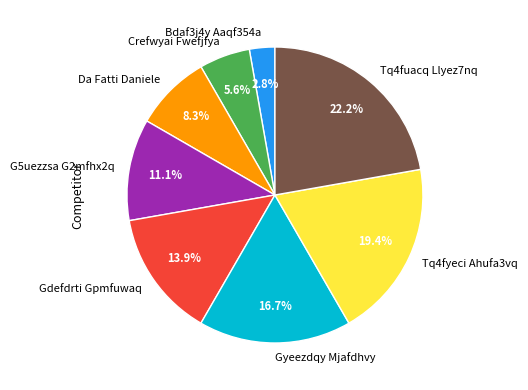

Which has a higher value, Gdefdrti Gpmfuwaq or Tq4fuacq Llyez7nq?

Tq4fuacq Llyez7nq